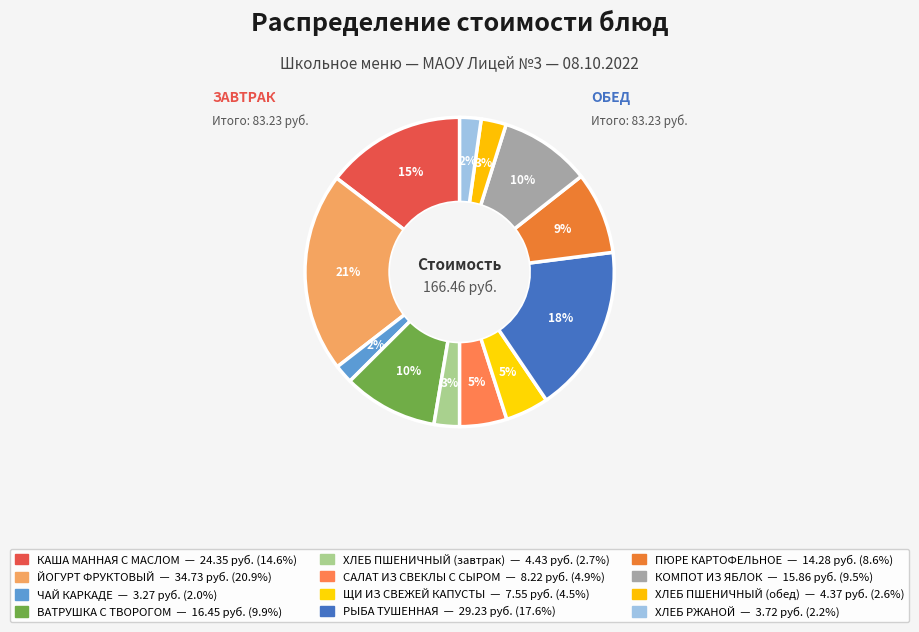

Is ПЮРЕ КАРТОФЕЛЬНОЕ the majority of the pie?

No